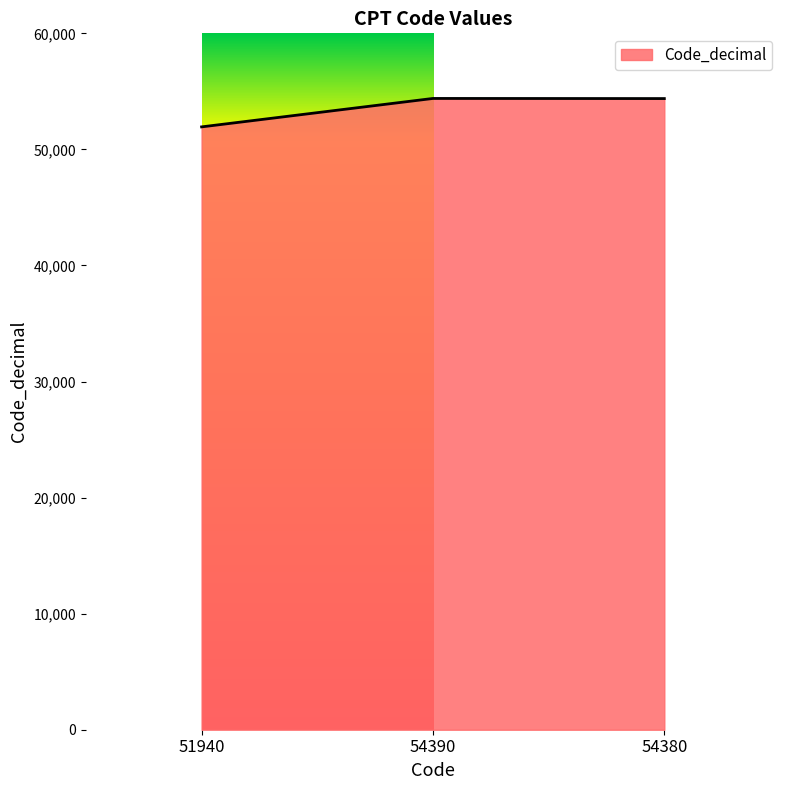

What is the change in value from 51940 to 54390?

+2450